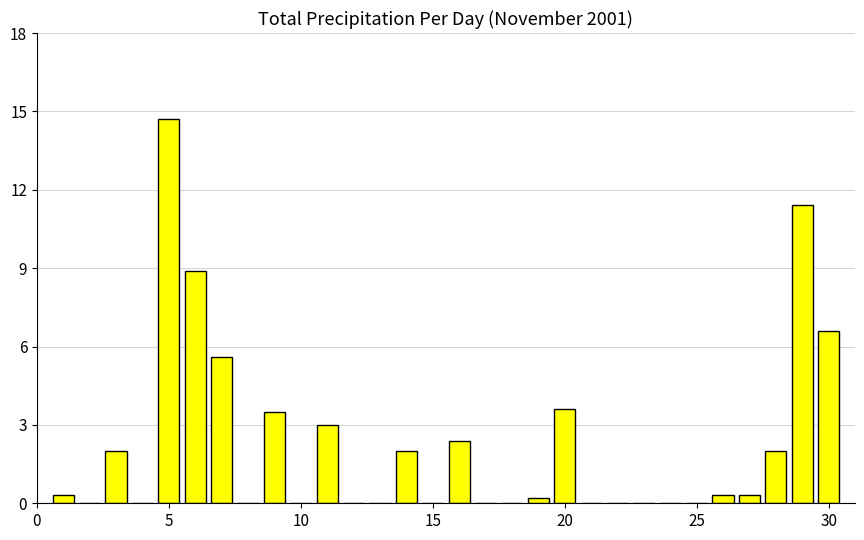

What is the maximum value shown in the chart?

14.7